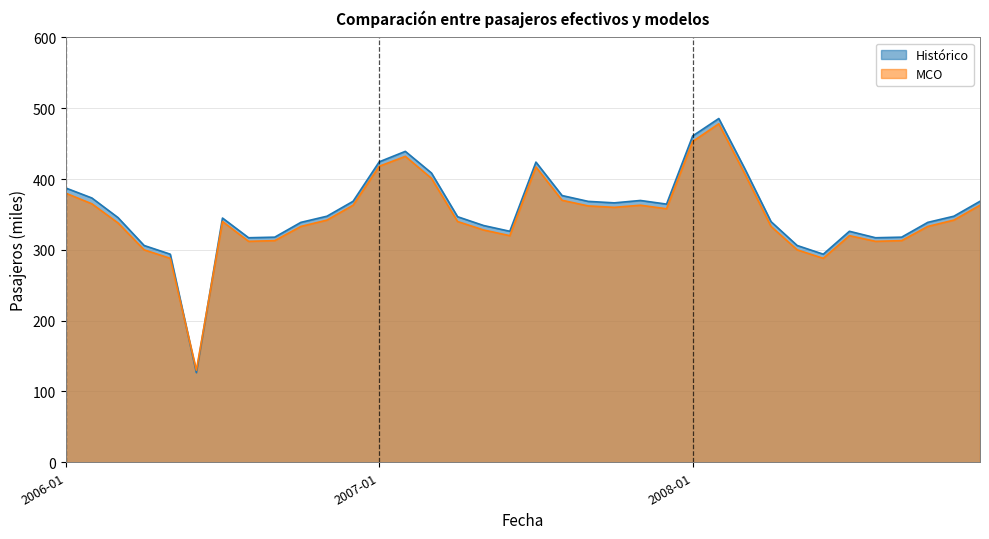

Is the value of MCO at 2008-03 greater than the value of Histórico at 2007-10?

Yes